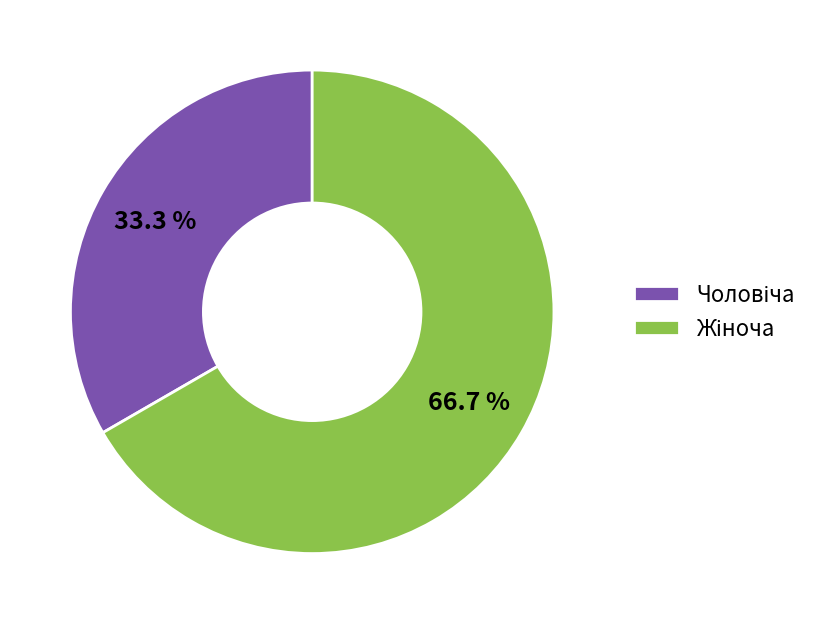

How many slices are in this pie chart?

2